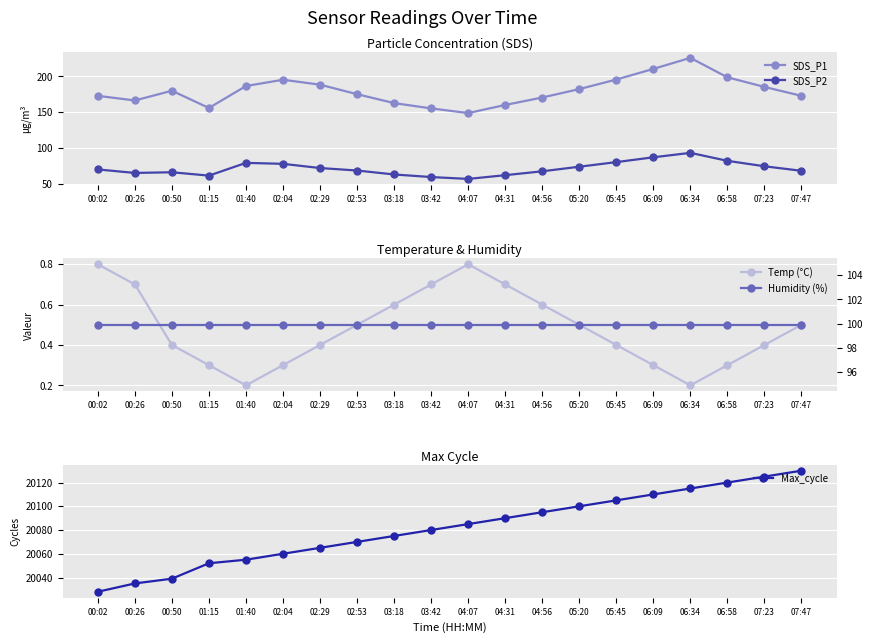

The value of SDS_P2 at 02:04 is 78.2. True or false?

True